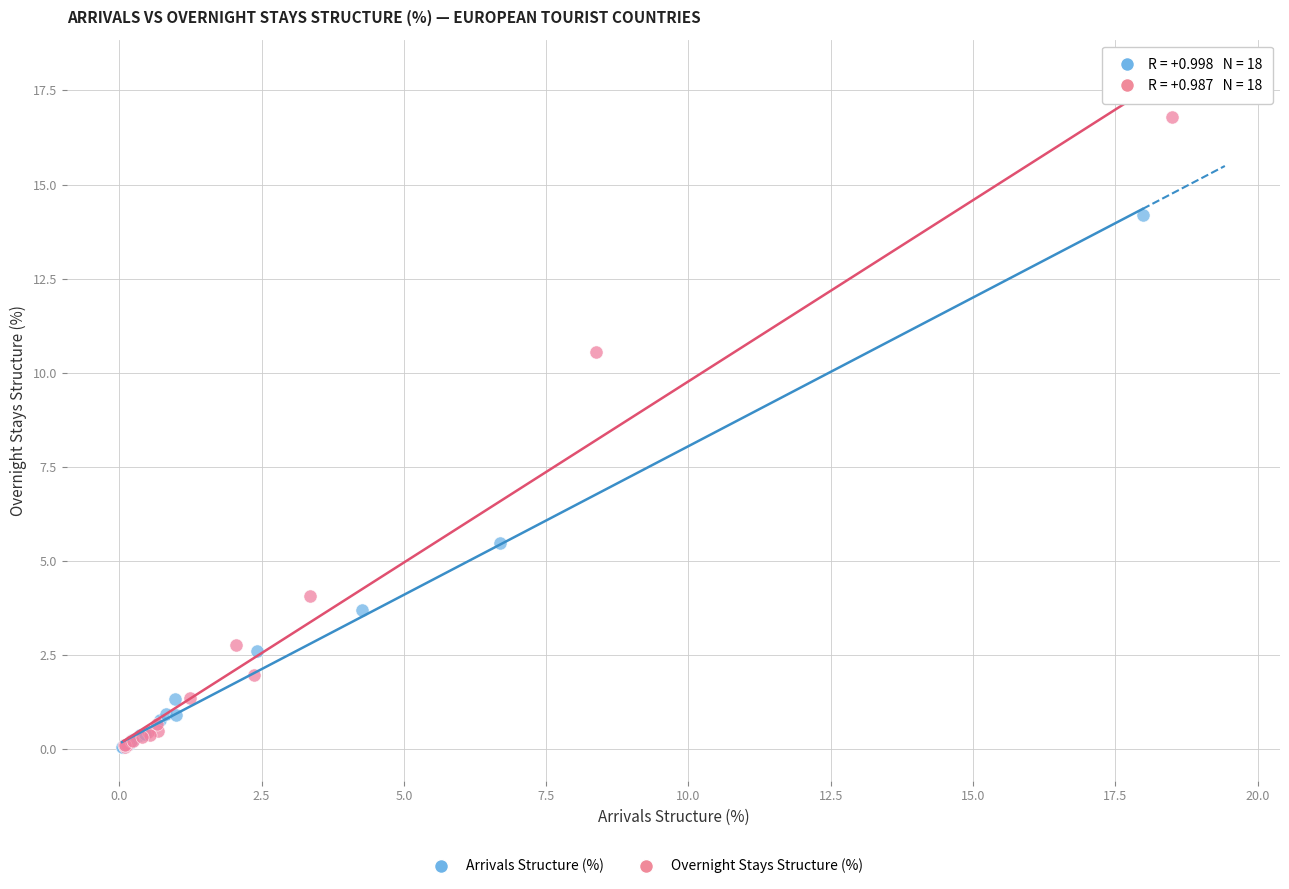

Which series has the largest Y range (max minus min)?

Overnight Stays Structure (%)